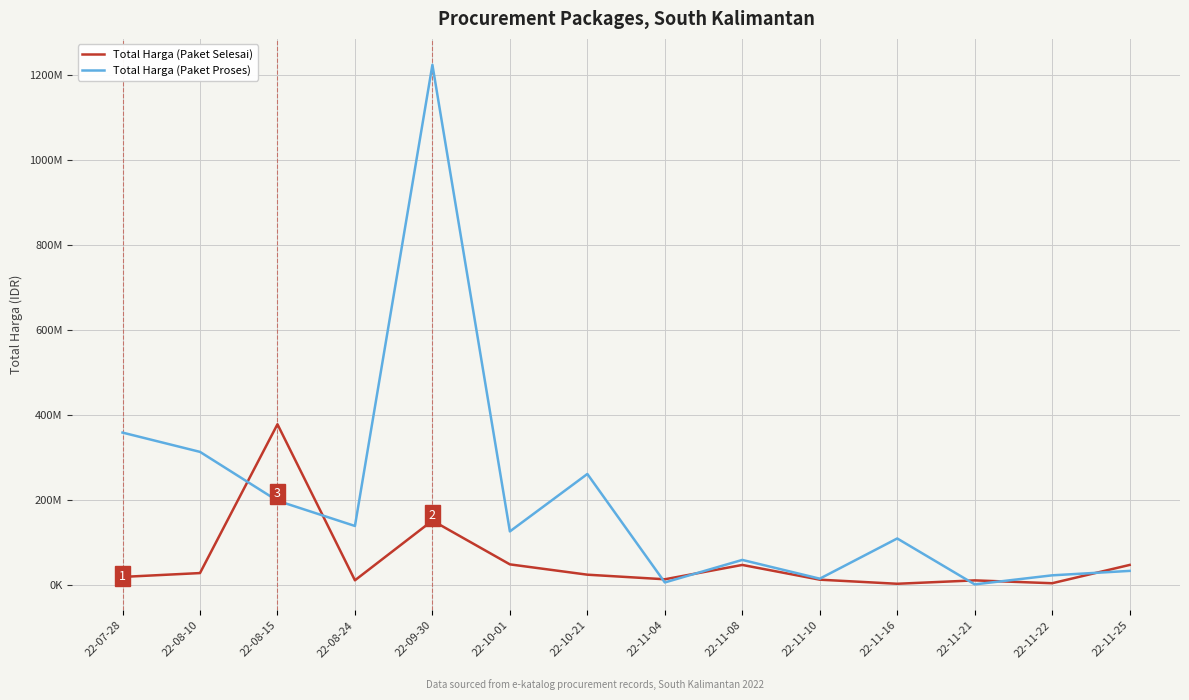

True or false: Total Harga (Paket Proses) and Total Harga (Paket Selesai) intersect in this chart.

True